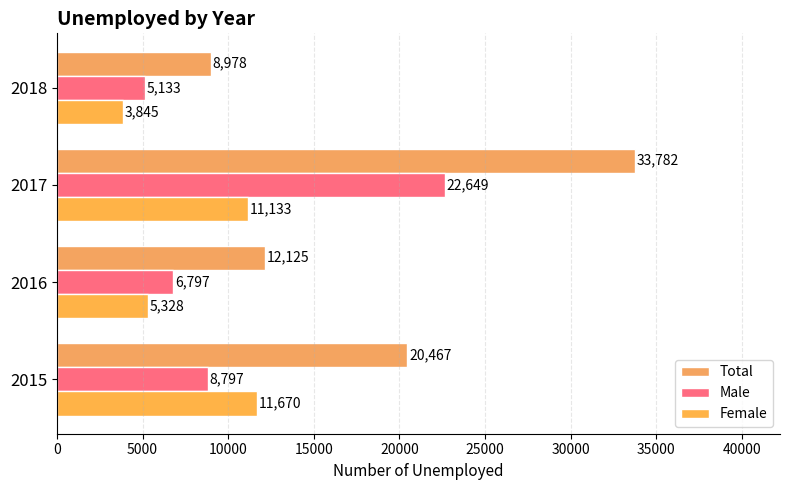

At how many categories does at least one series exceed 21306?

1